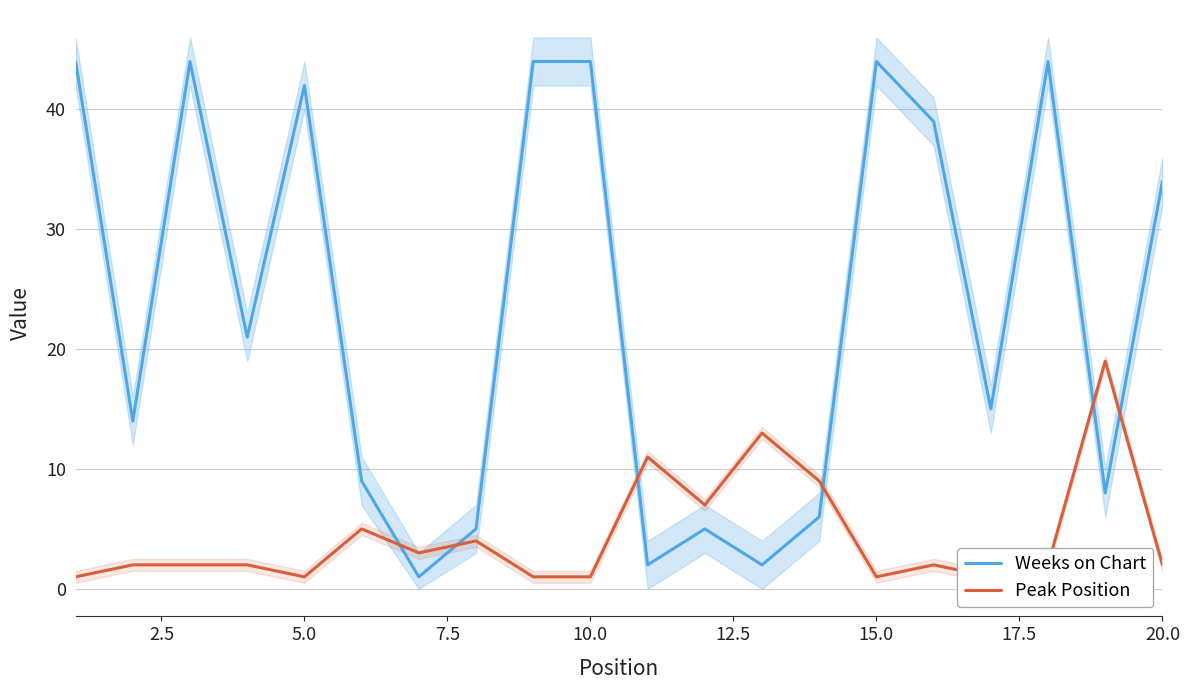

How many lines are shown in the chart?

2